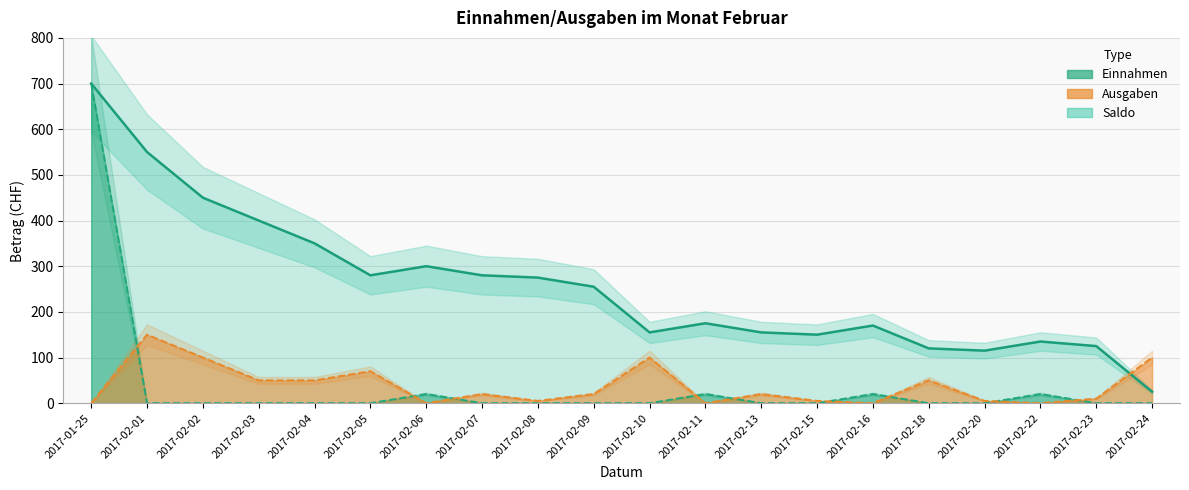

Approximately how many times larger is the value at 2017-01-25 compared to 2017-02-03?

1.8